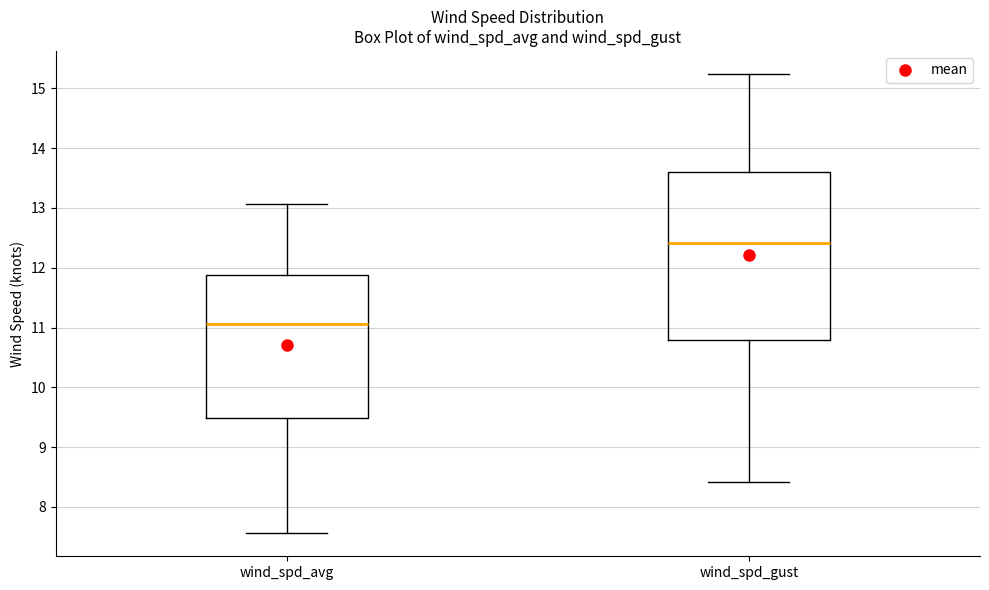

Which box has the highest median line?

wind_spd_gust